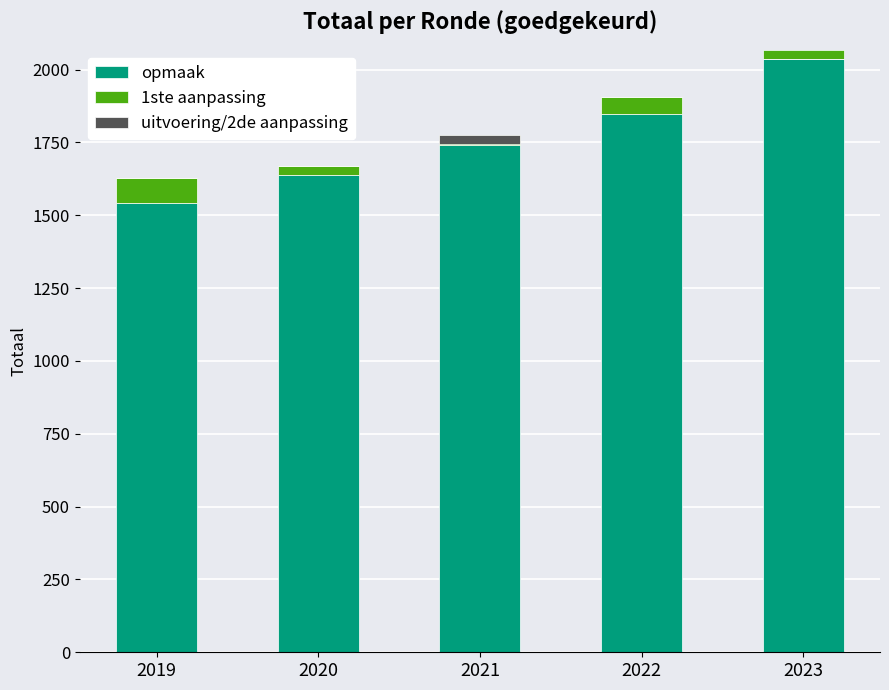

Rank the series by their maximum value, from lowest to highest.

uitvoering/2de aanpassing, 1ste aanpassing, opmaak